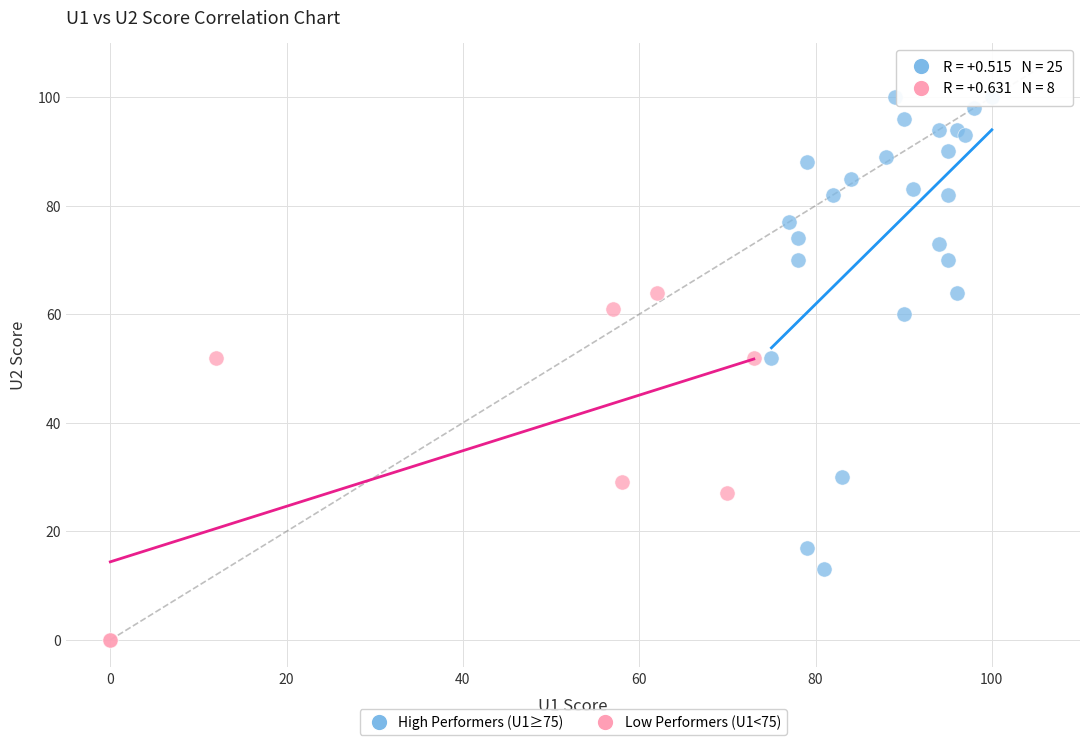

Which series reaches the maximum Y coordinate?

High Performers (U1≥75)